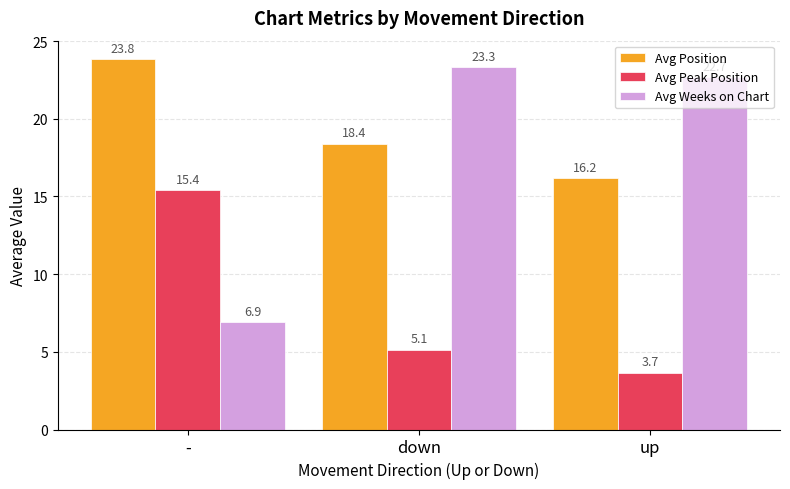

Which series has the widest spread of values?

Avg Weeks on Chart